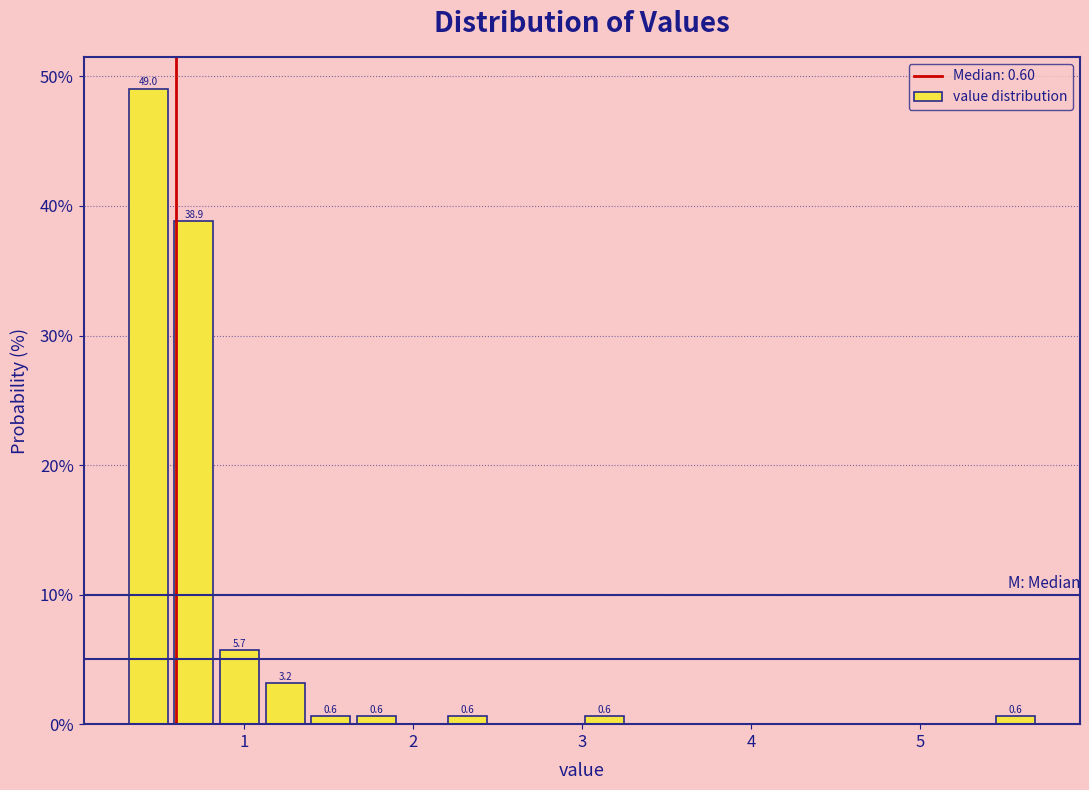

Around what value on the x-axis is the tallest bar? Give the approximate position of its centre, as read against the axis.

0.4